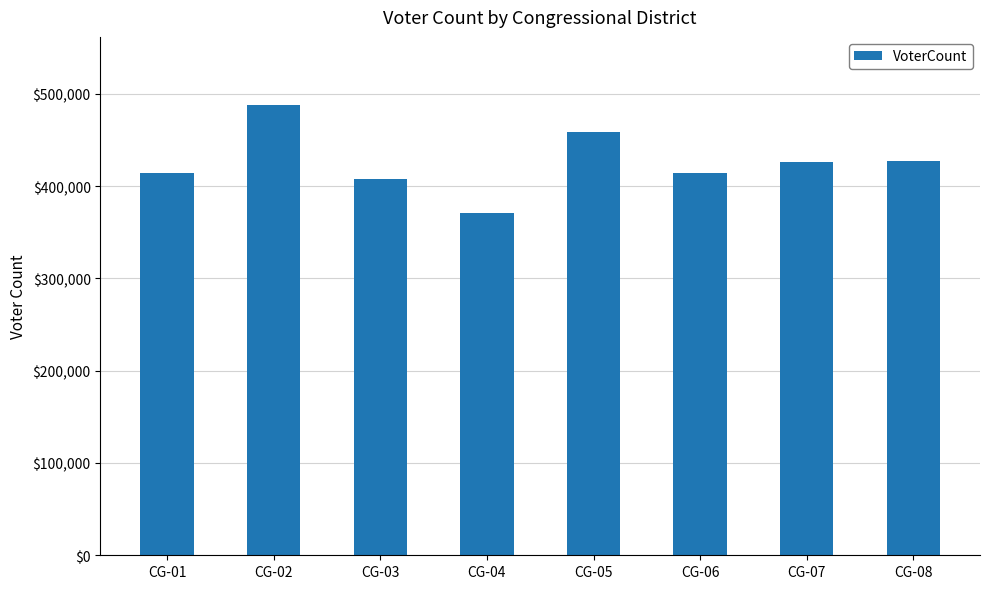

At which label is the value closest to 429494?

CG-08